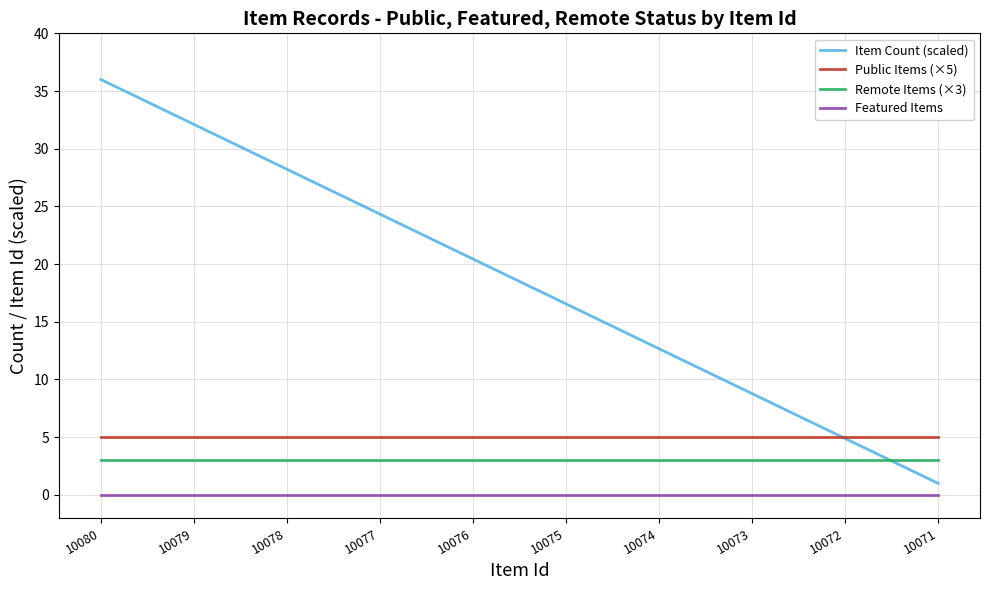

Reading left to right, extract all data points from this chart.

Item Count (scaled): 10080=36.0	10079=32.1	10078=28.2	10077=24.3	10076=20.4	10075=16.6	10074=12.7	10073=8.8	10072=4.9	10071=1.0
Public Items (×5): 10080=5.0	10079=5.0	10078=5.0	10077=5.0	10076=5.0	10075=5.0	10074=5.0	10073=5.0	10072=5.0	10071=5.0
Remote Items (×3): 10080=3.0	10079=3.0	10078=3.0	10077=3.0	10076=3.0	10075=3.0	10074=3.0	10073=3.0	10072=3.0	10071=3.0
Featured Items: 10080=0.0	10079=0.0	10078=0.0	10077=0.0	10076=0.0	10075=0.0	10074=0.0	10073=0.0	10072=0.0	10071=0.0